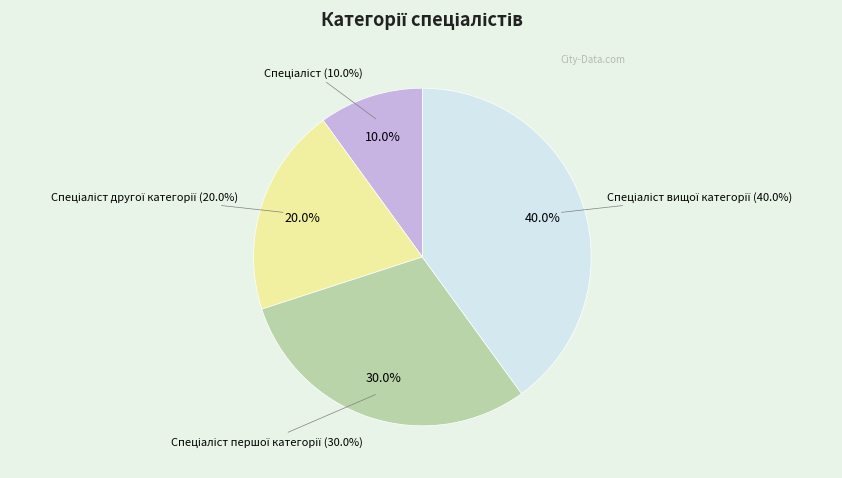

How many slices are in this pie chart?

4